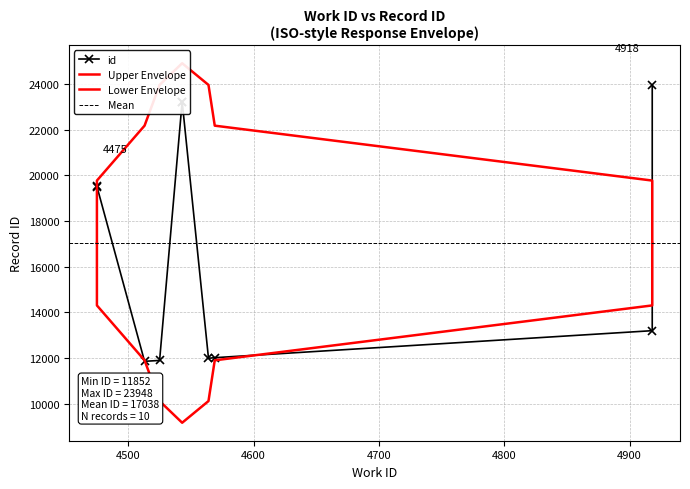

What is the greatest value displayed?

23948